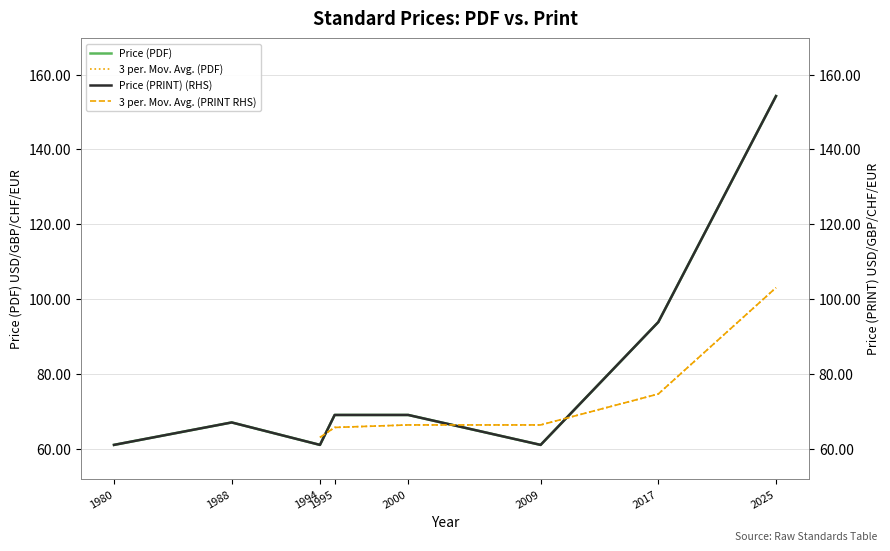

At which label does Price (PRINT) (RHS) first exceed 69?

2017